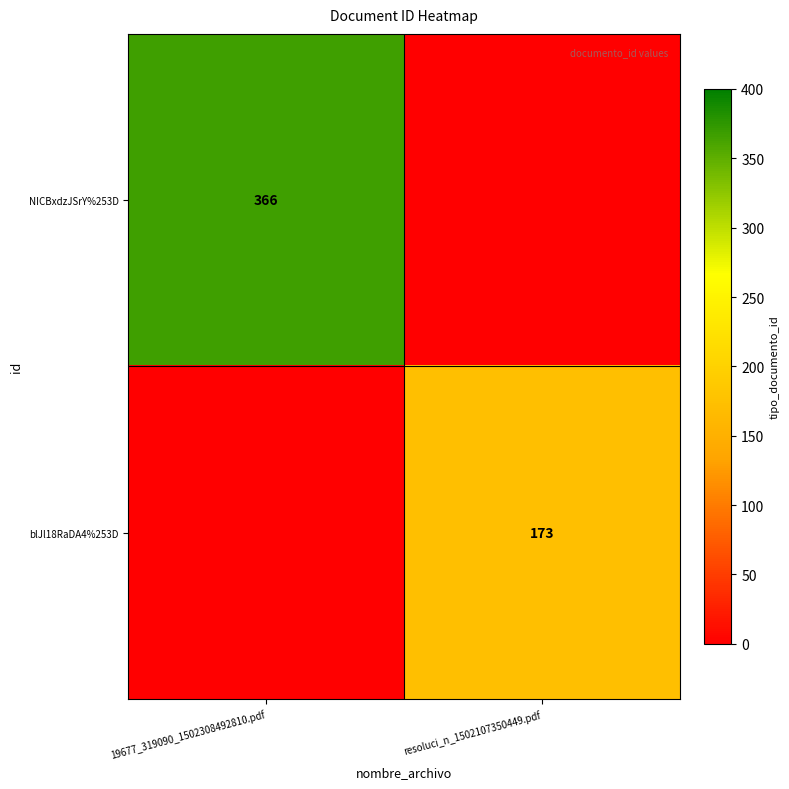

At how many categories does at least one series exceed 270?

1